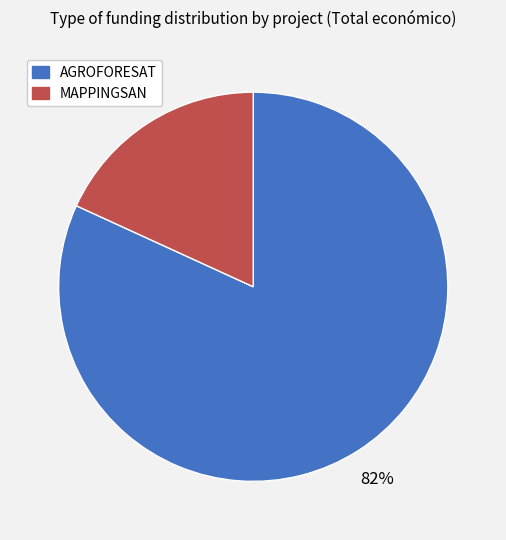

Is the sum of MAPPINGSAN and AGROFORESAT greater than half?

Yes